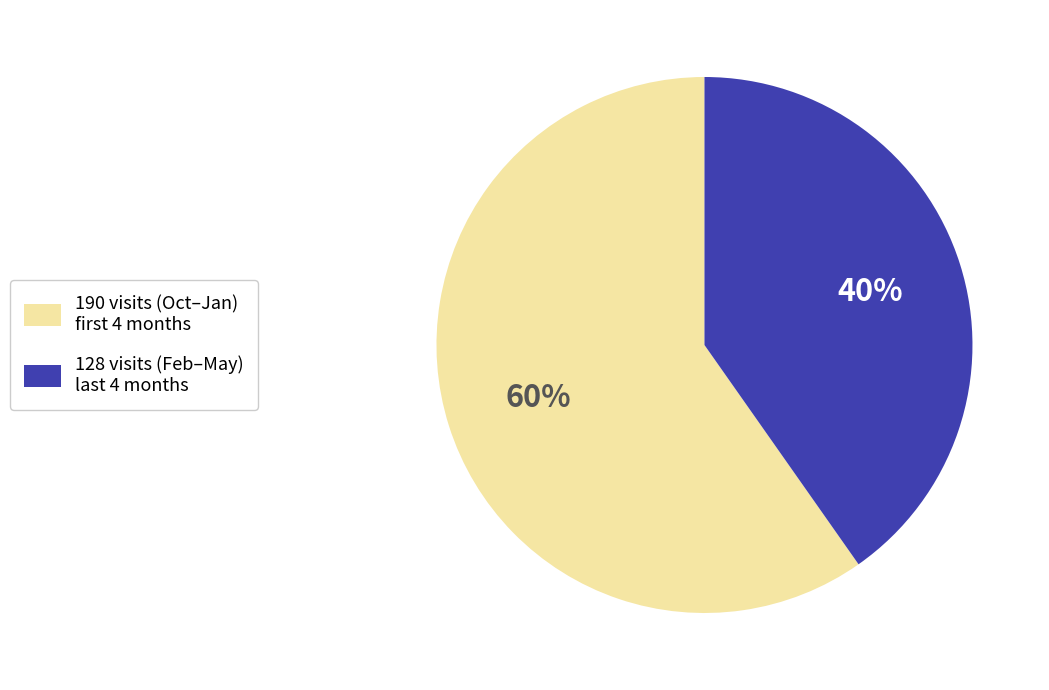

To the nearest percent, what is the average slice percentage?

50%